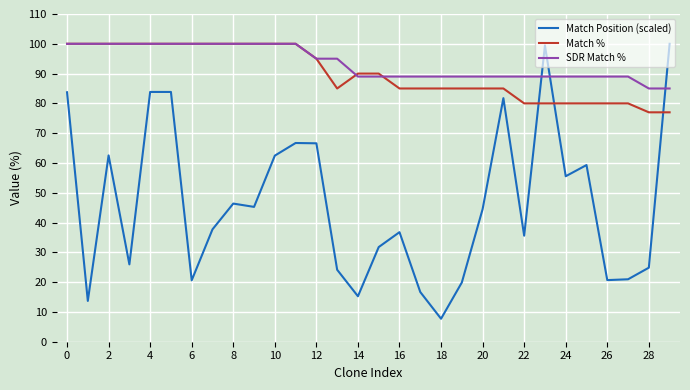

True or false: Match % and Match Position (scaled) cross at least once.

True